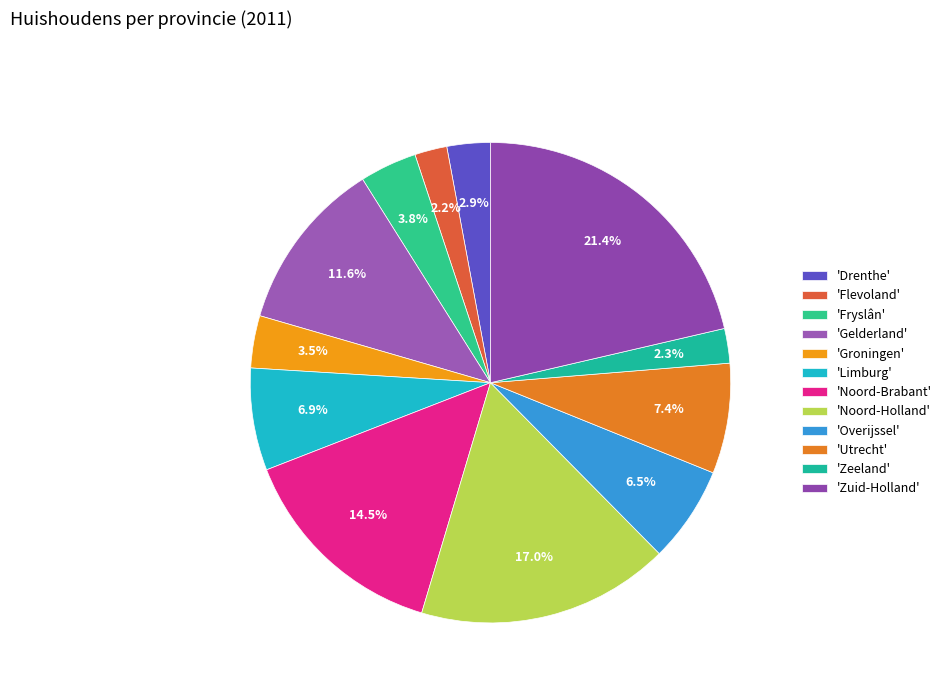

Which category has the biggest portion of the pie?

'Zuid-Holland'